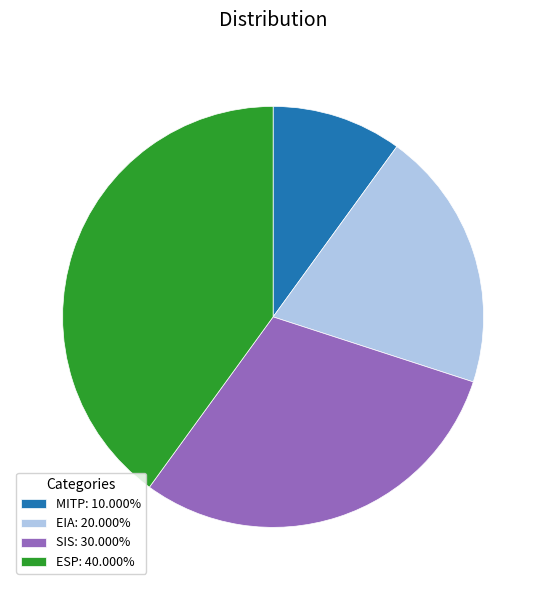

What is the largest slice in the pie chart?

ESP